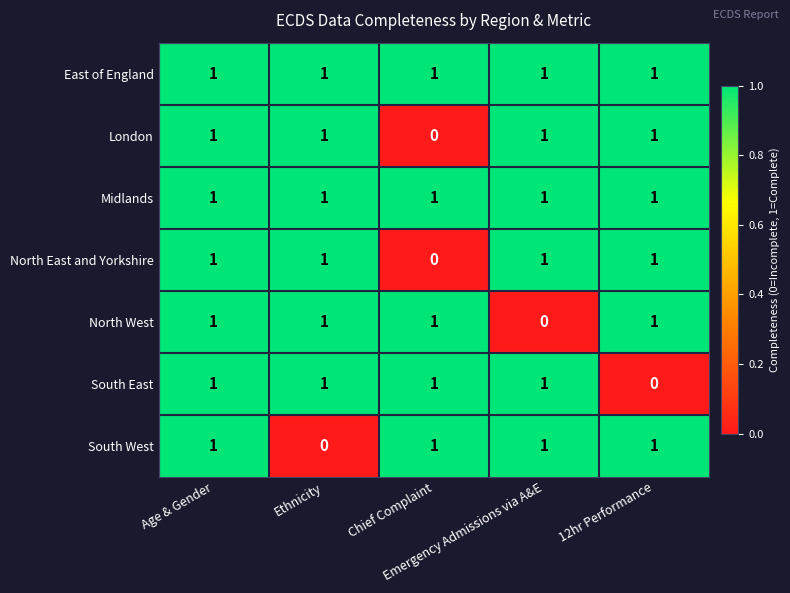

What is the sum of all South East values?

4